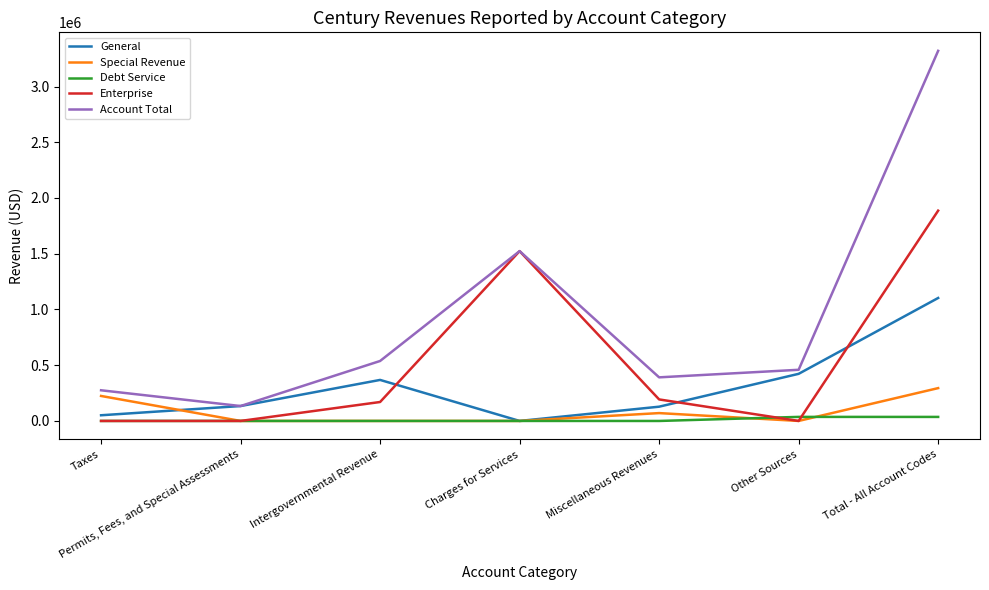

At which category is the sum across all series the highest?

Total - All Account Codes